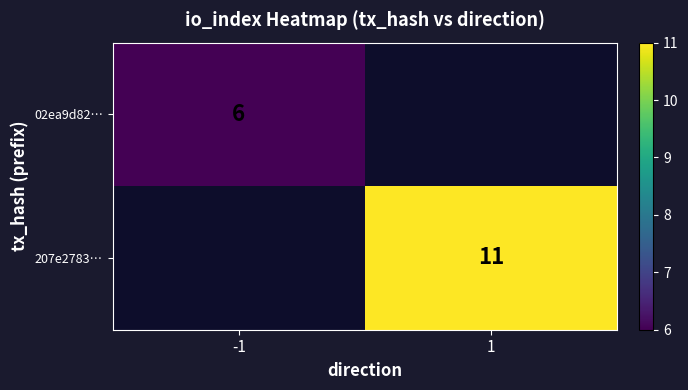

True or false: 207e2783… has a value of 20 at 1.

False